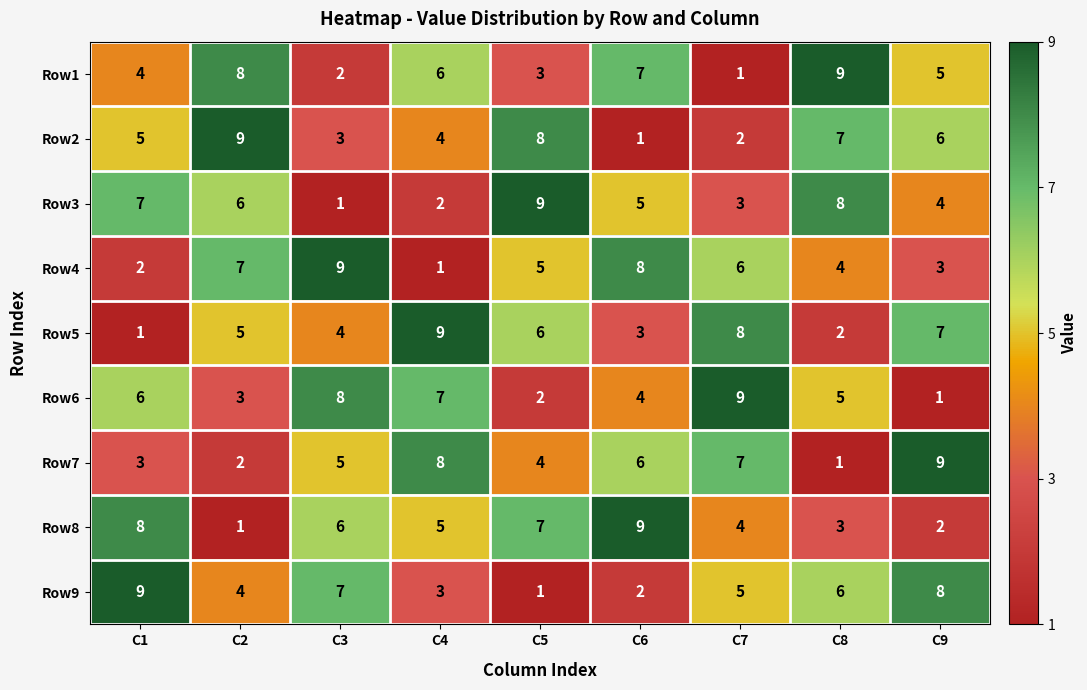

At C1, list the series in order from largest to smallest.

Row9, Row8, Row3, Row6, Row2, Row1, Row7, Row4, Row5